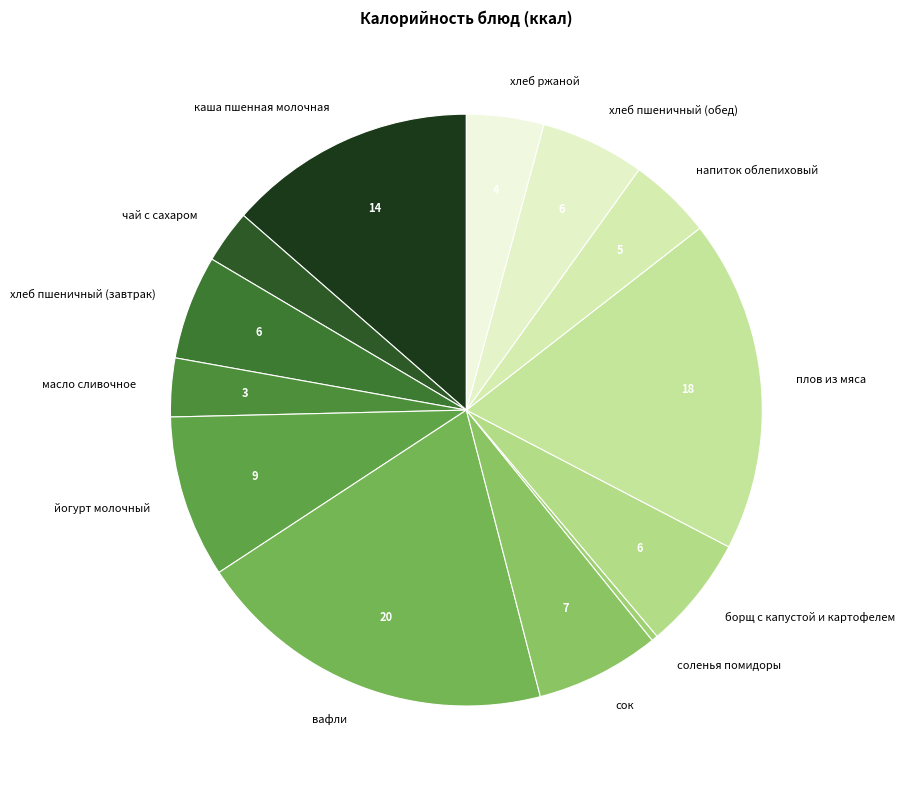

Do вафли and каша пшенная молочная together represent more than half of the pie?

No